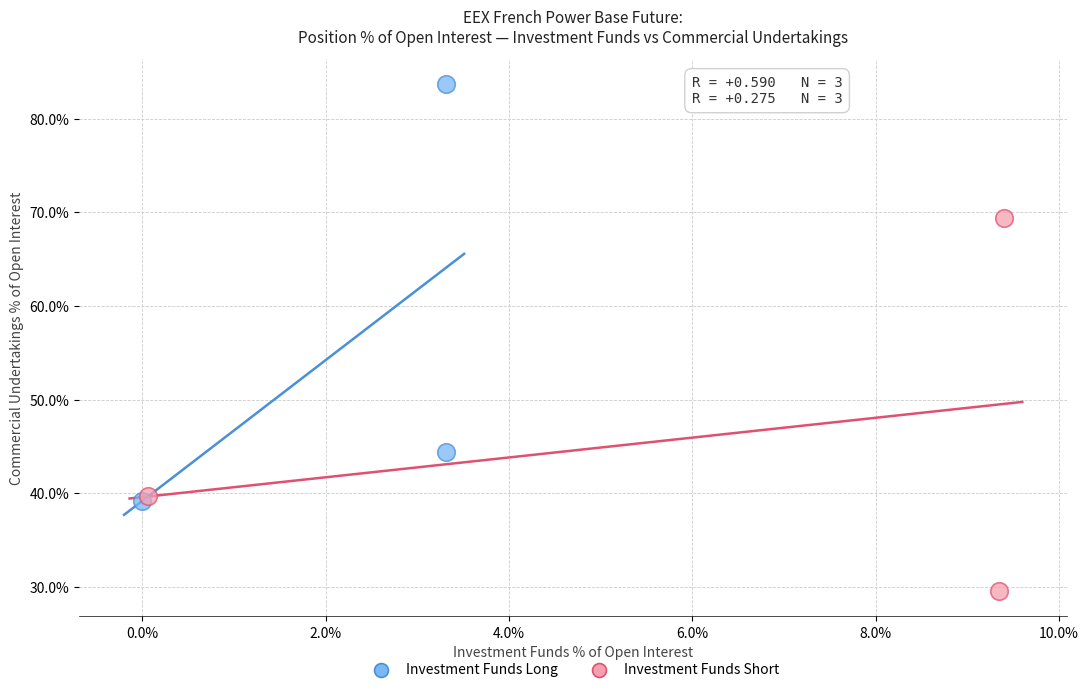

Which series has the largest Y range (max minus min)?

Investment Funds Long